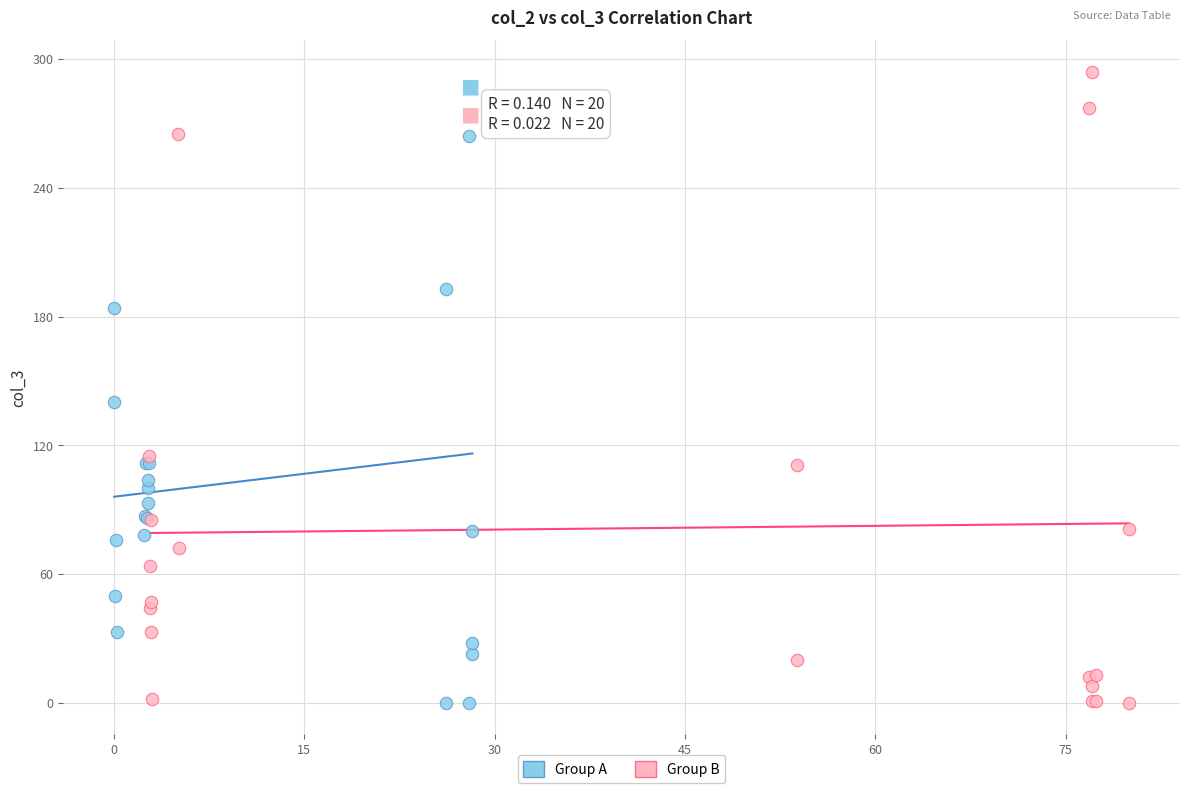

Which series has the largest Y range (max minus min)?

Group B